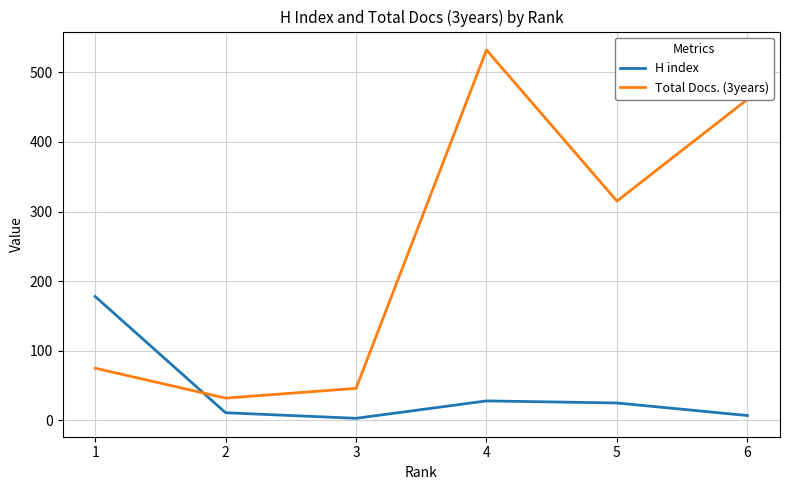

What is the difference between the maximum and second lowest values in the H index series?

171